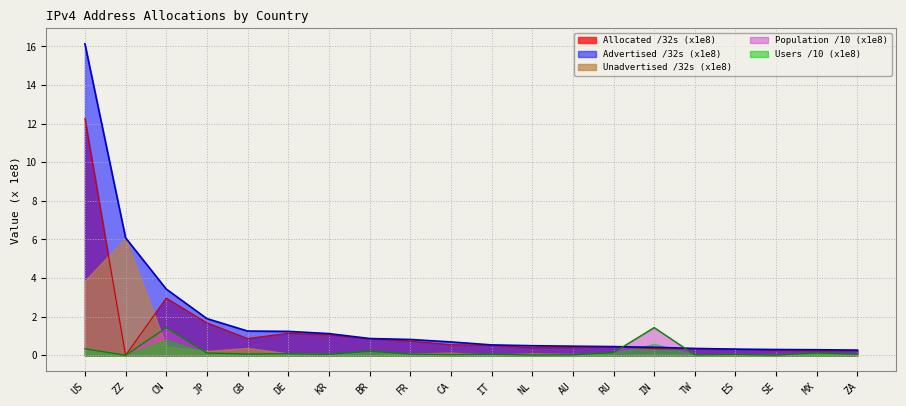

Which category has the highest value in the Allocated /32s (x1e8) series?

US